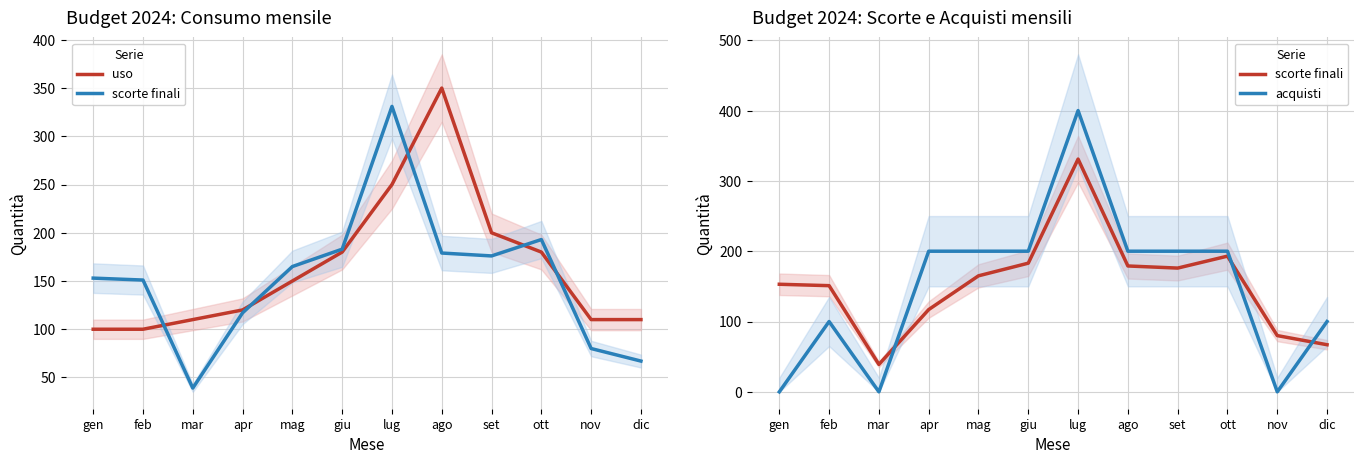

At which category does acquisti reach its first local peak?

feb